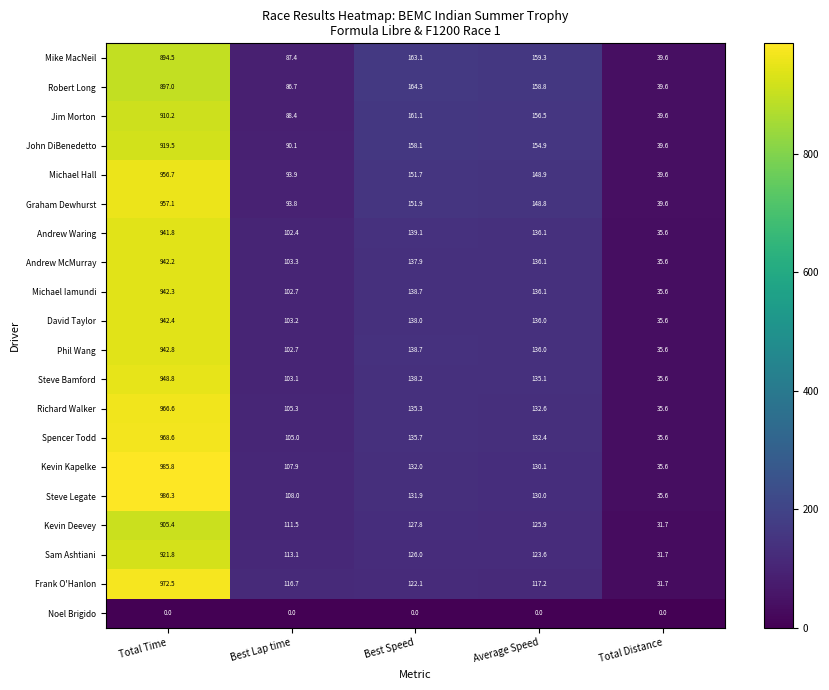

What is the approximate value of Steve Legate at Total Distance?

35.6